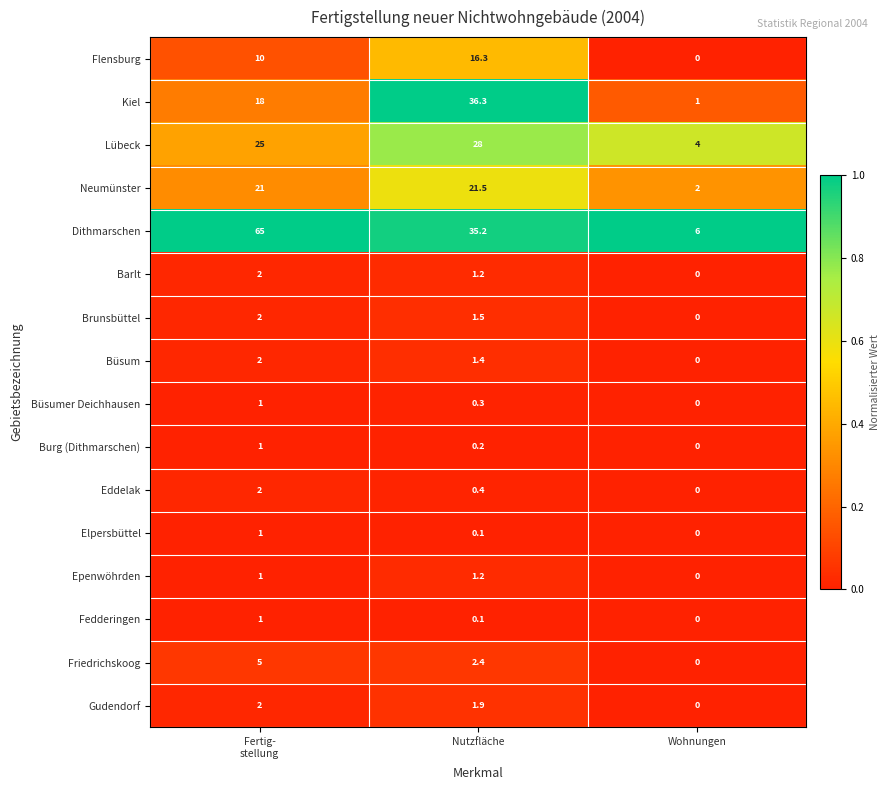

True or false: Barlt has a value of 1.2 at Nutzfläche.

True